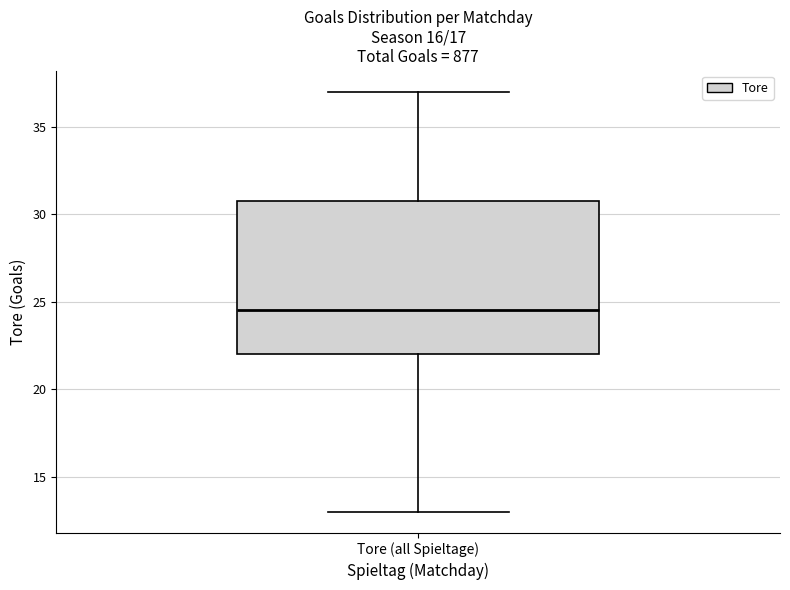

Where does the median line of the box for Tore (all Spieltage) sit on the y-axis? The values are not printed on the chart, so give them approximately, as read against the axis.

24.5